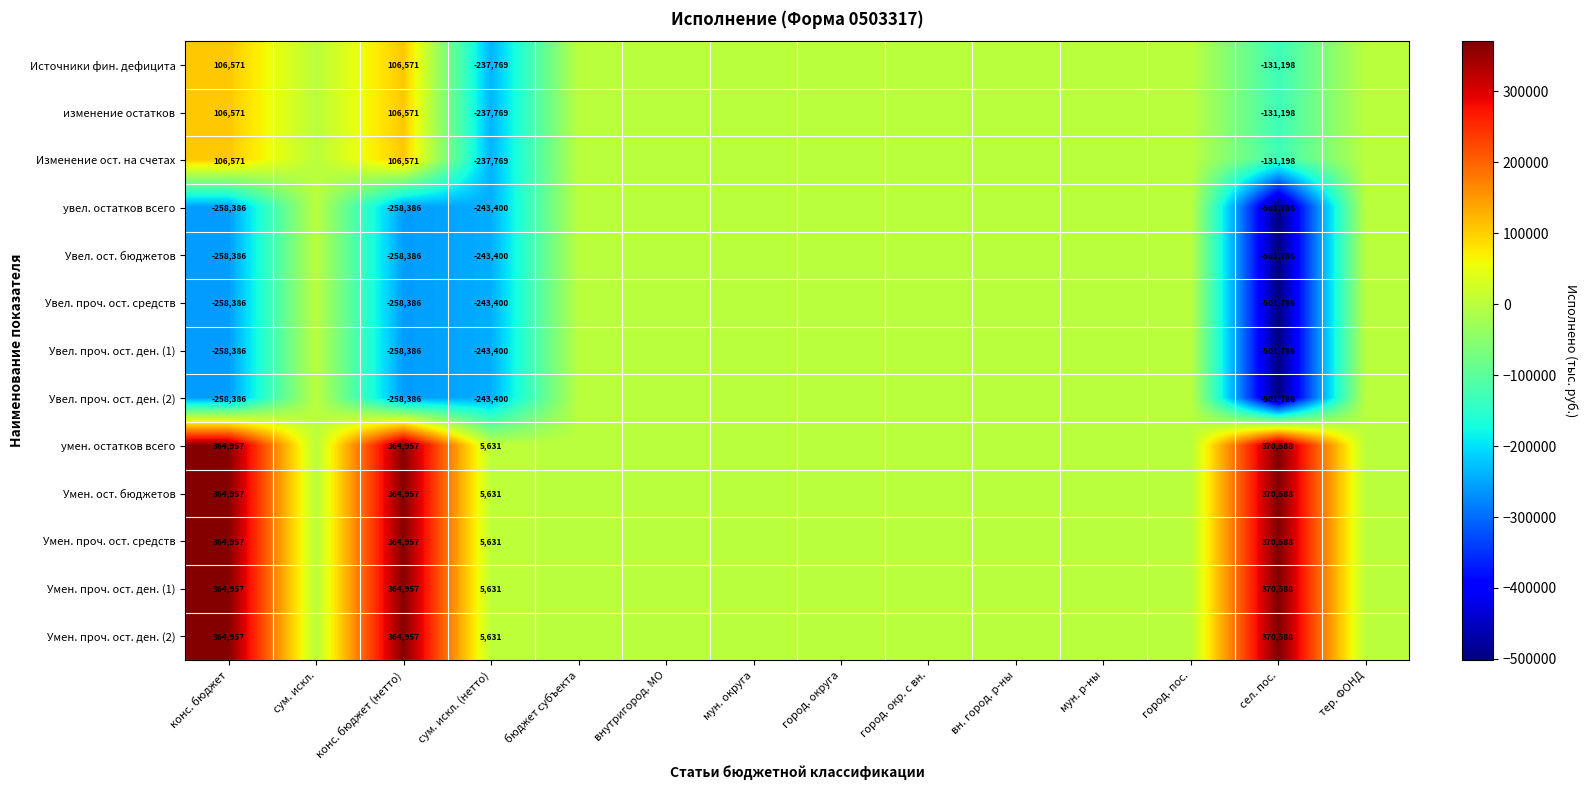

Rank the series by their maximum value, from lowest to highest.

увел. остатков всего, Увел. ост. бюджетов, Увел. проч. ост. средств, Увел. проч. ост. ден. (1), Увел. проч. ост. ден. (2), Источники фин. дефицита, изменение остатков, Изменение ост. на счетах, умен. остатков всего, Умен. ост. бюджетов, Умен. проч. ост. средств, Умен. проч. ост. ден. (1), Умен. проч. ост. ден. (2)